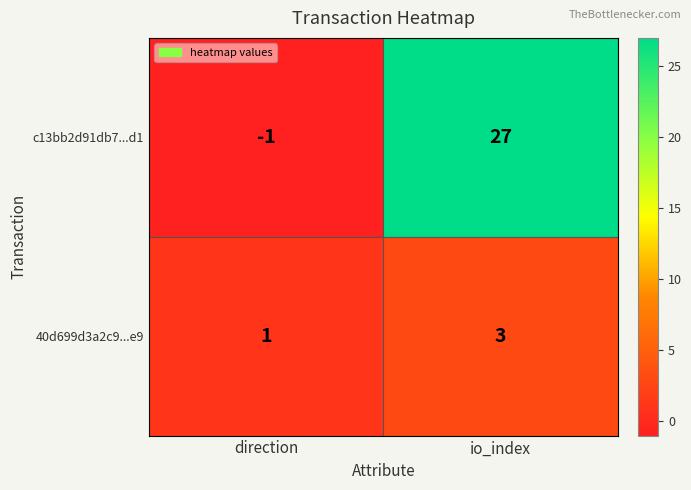

At direction, list the series in order from smallest to largest.

c13bb2d91db7...d1, 40d699d3a2c9...e9